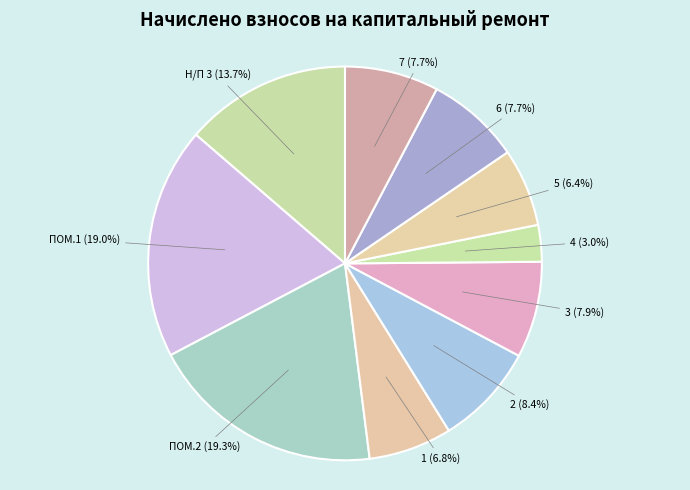

Count the number of slices in the pie.

10